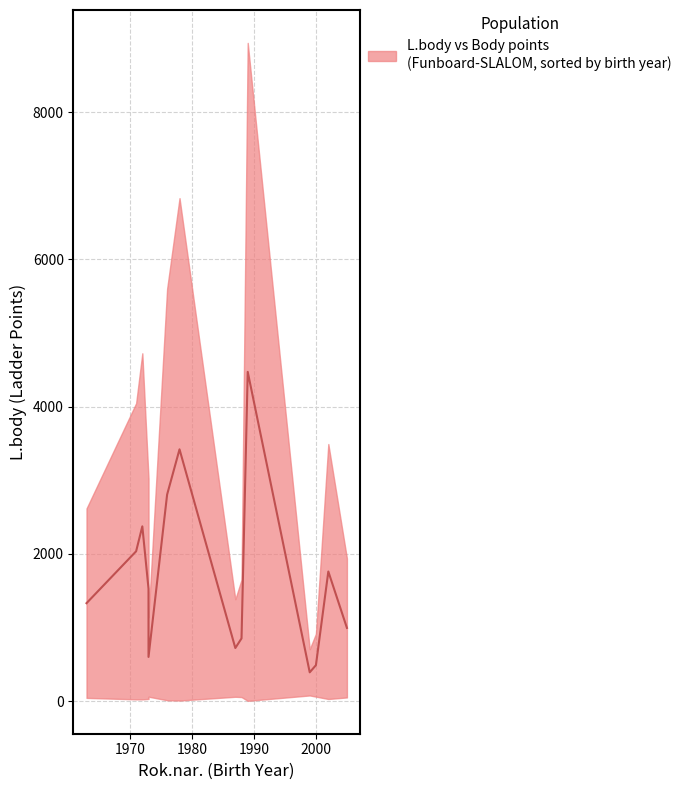

What is the difference between the maximum and minimum values?

4080.0